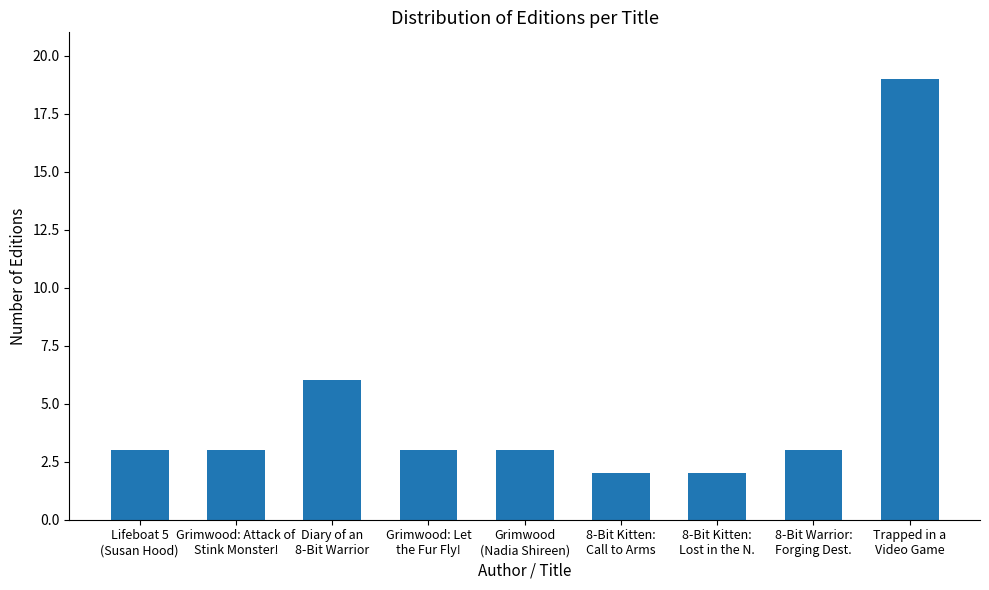

What is the label of the 2nd bar from the right?

8-Bit Warrior:
Forging Dest.